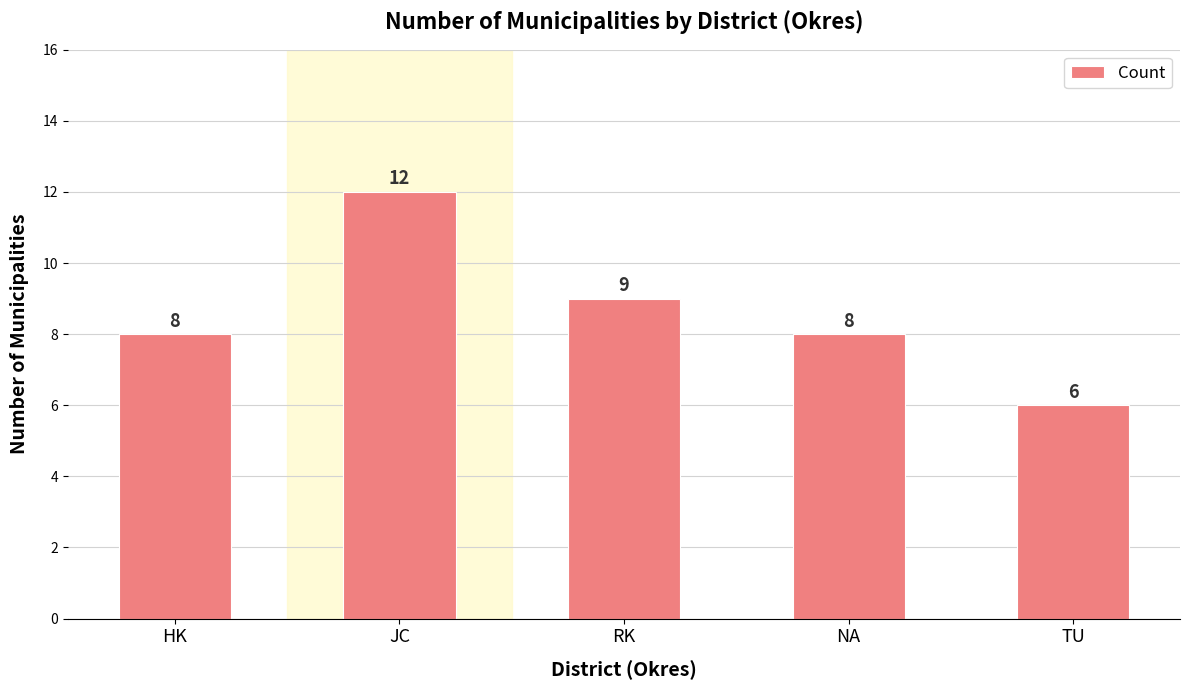

What is the difference between the second highest and second lowest values?

1